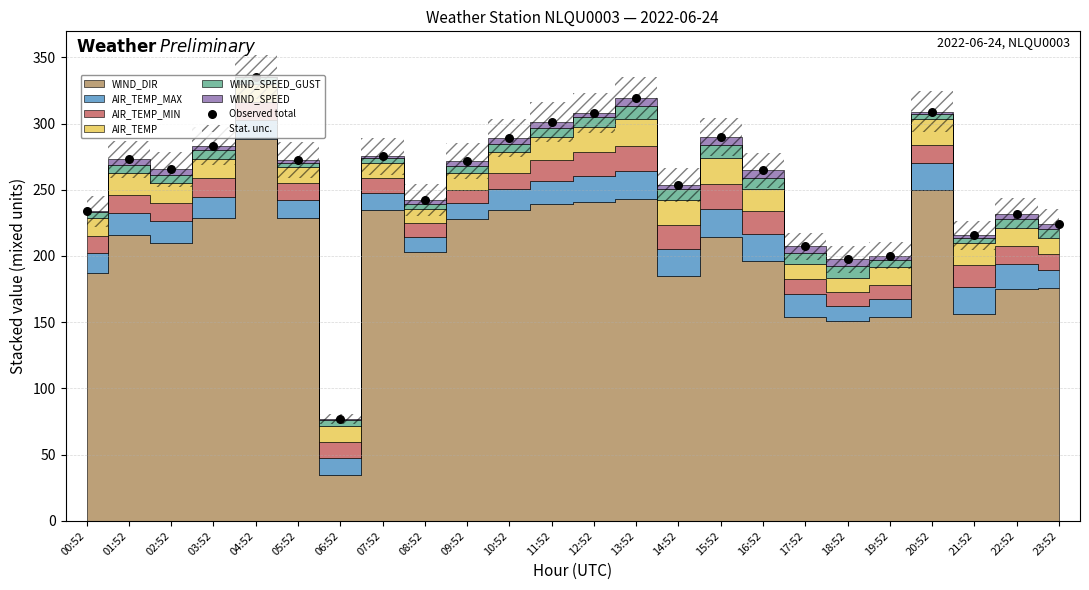

What is the ratio of the value at 19:52 to the value at 22:52?

0.9